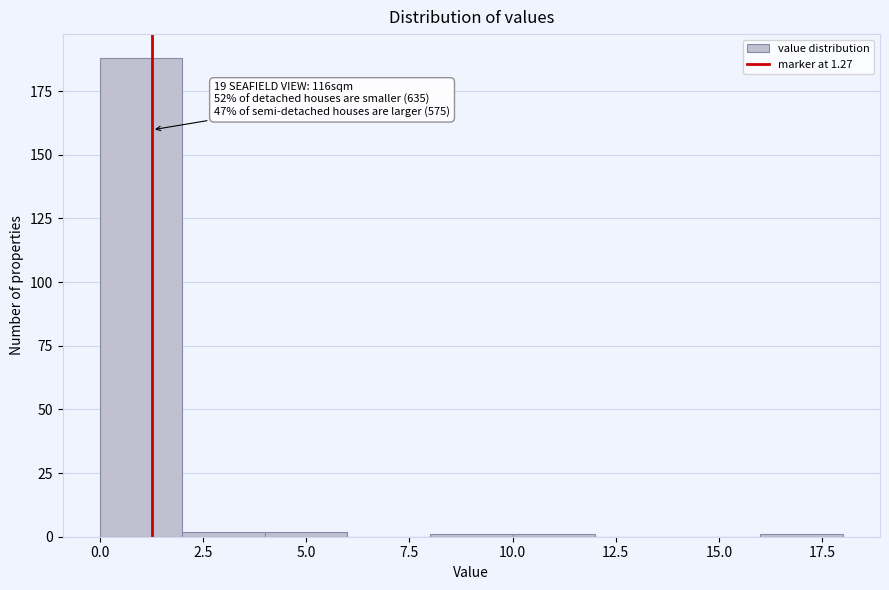

Which range on the x-axis has the tallest bar?

0 to 2